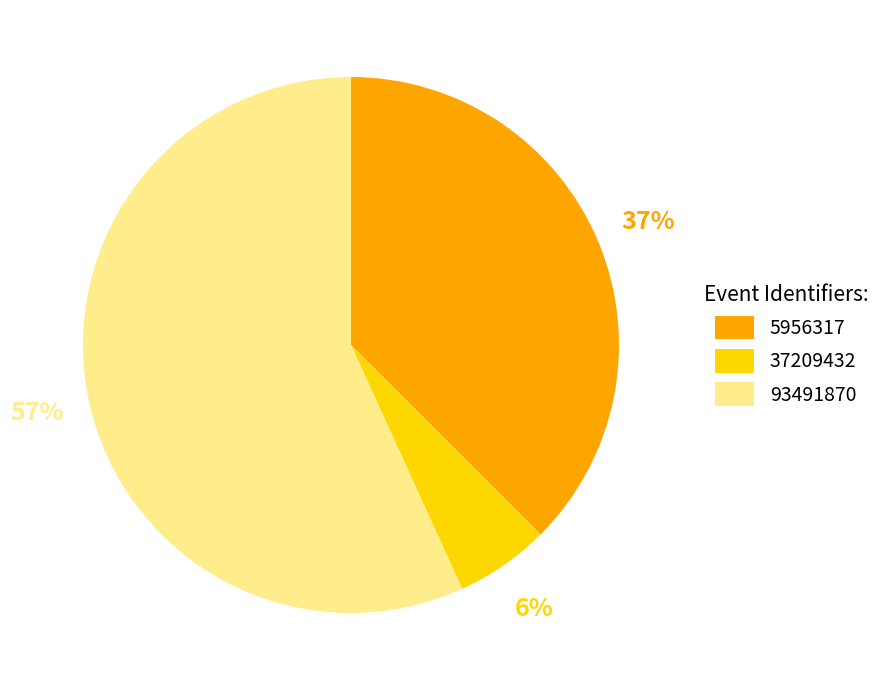

Is it true that 5956317 is 28% of the pie?

False